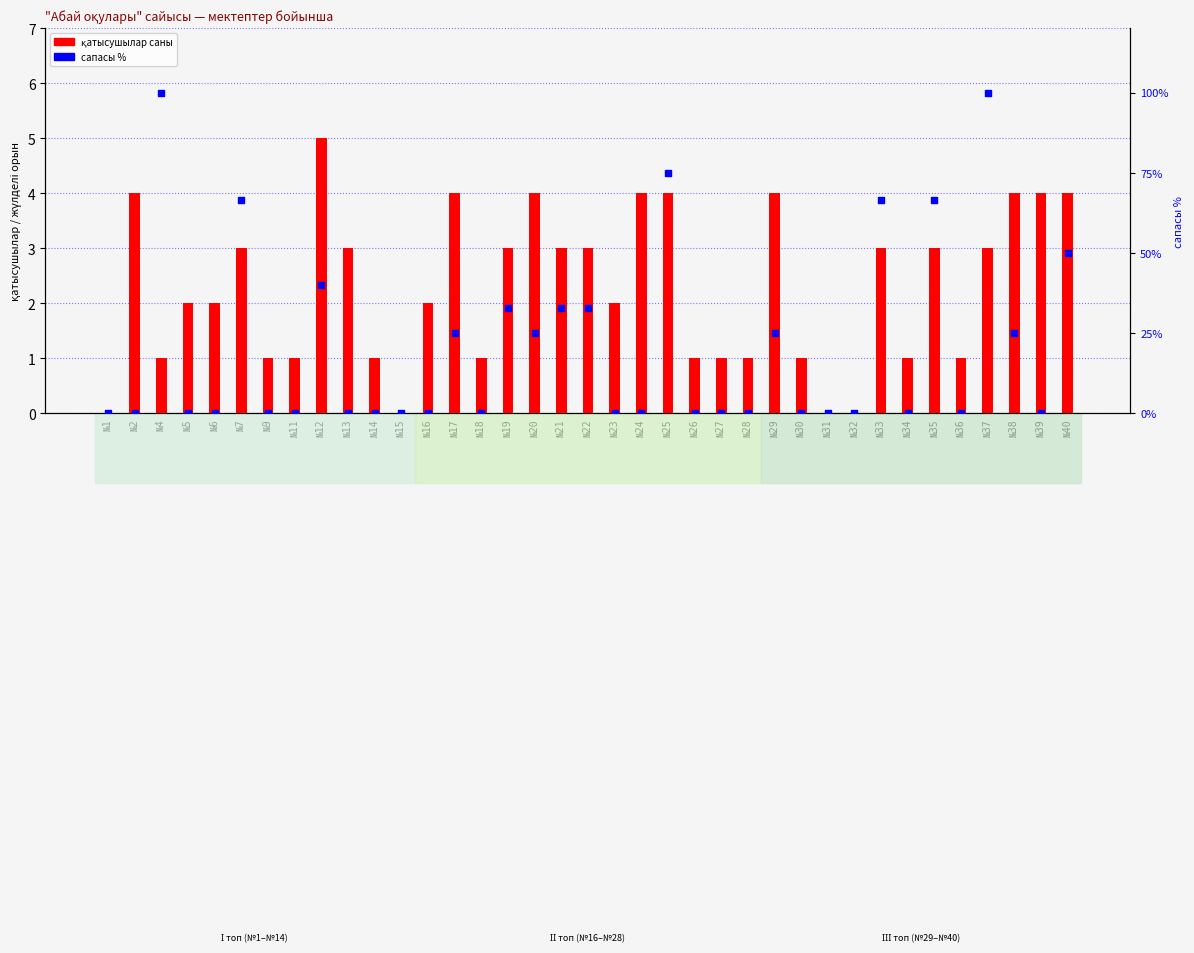

Is the value of сапасы % at №21 greater than the value of қатысушылар саны at №4?

Yes